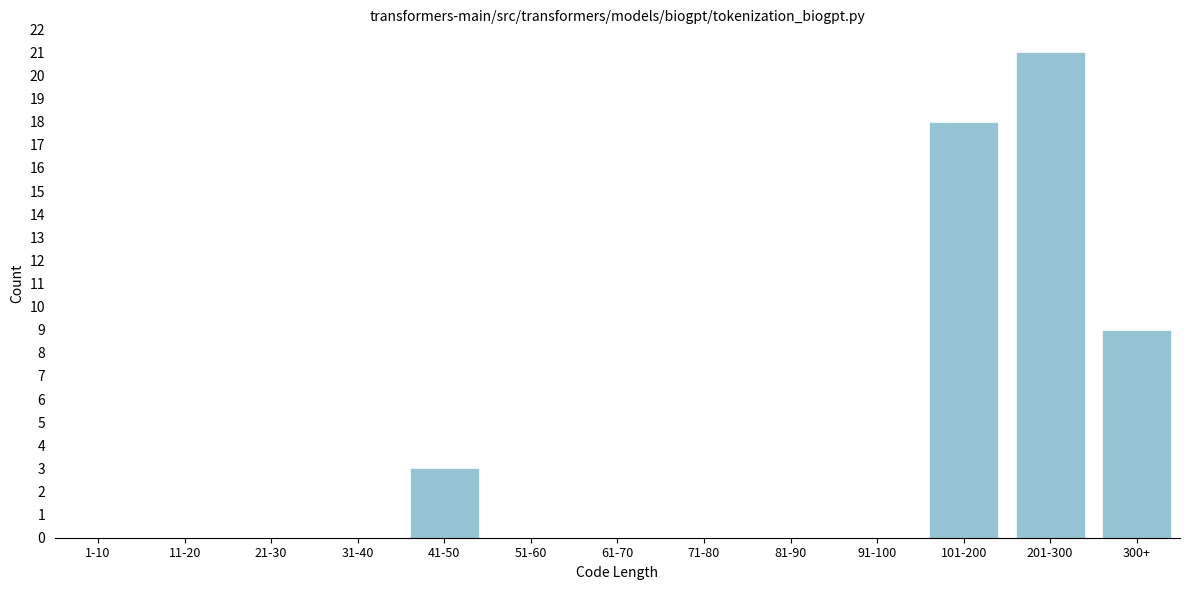

Reading right to left, what are all the values shown in this chart?

300+=9	201-300=21	101-200=18	91-100=0	81-90=0	71-80=0	61-70=0	51-60=0	41-50=3	31-40=0	21-30=0	11-20=0	1-10=0